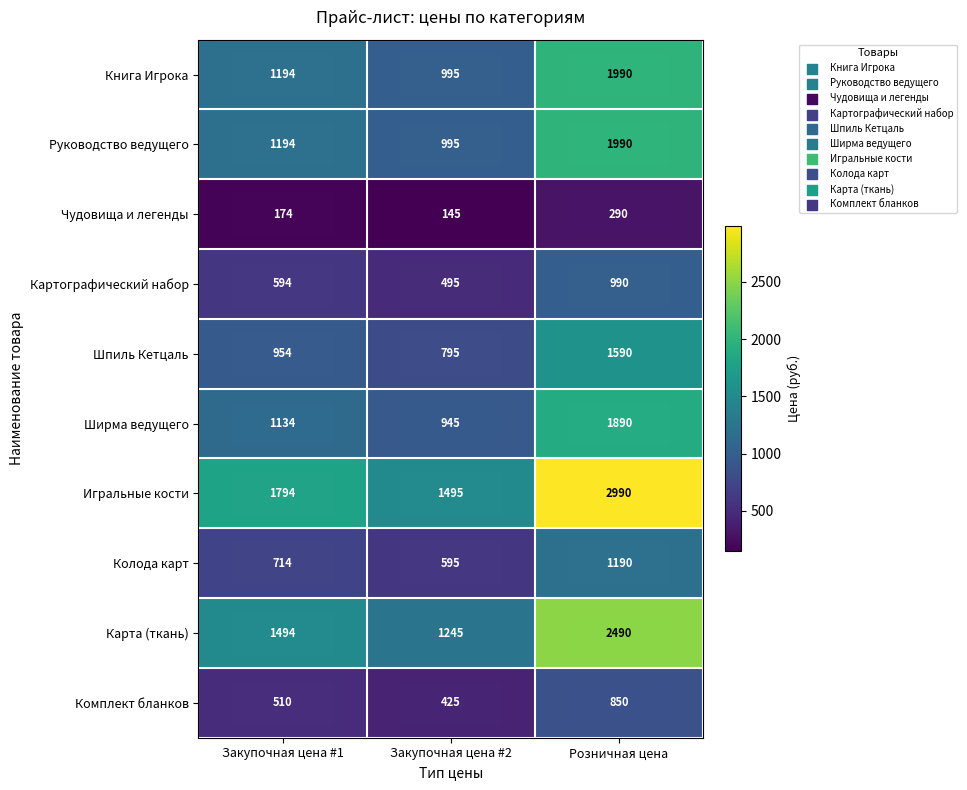

Which series has the largest range (max minus min)?

Игральные кости